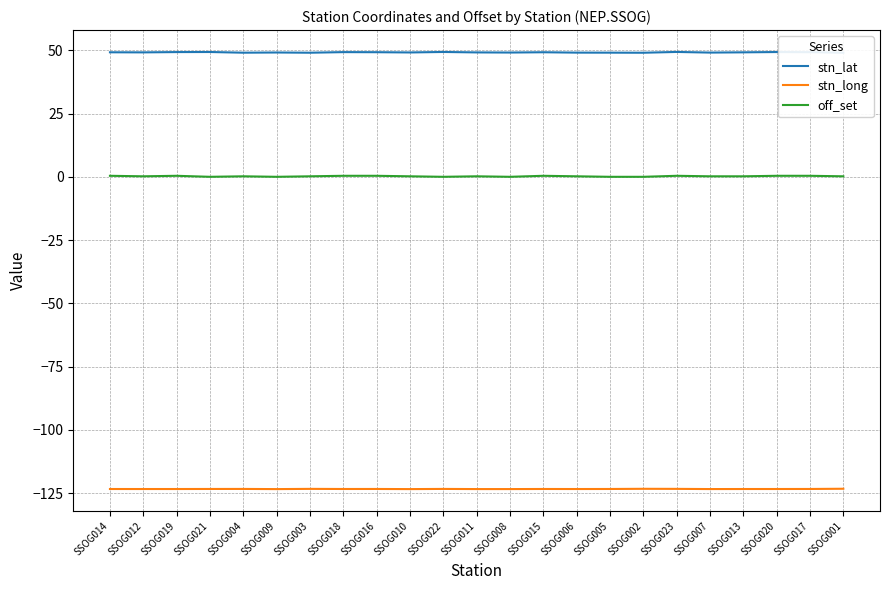

Rank the series by their average value, from highest to lowest.

stn_lat, off_set, stn_long